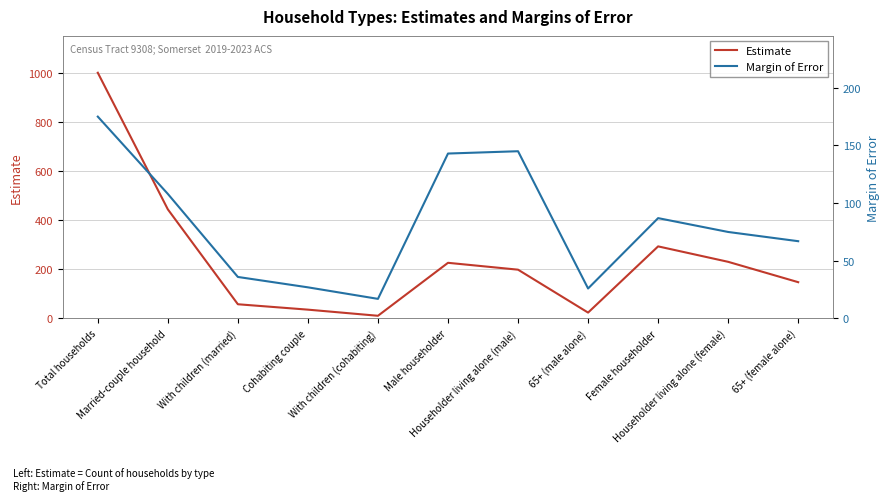

Does the chart have visible grid lines?

Yes